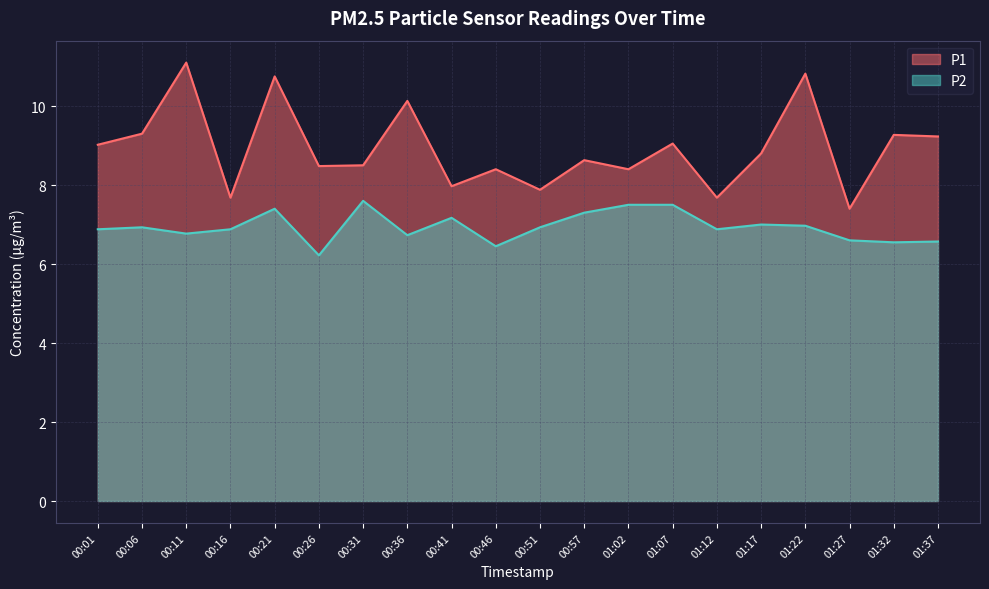

Reading left to right, transcribe all the data shown in this chart.

P1: 00:01=9.0	00:06=9.3	00:11=11.1	00:16=7.7	00:21=10.8	00:26=8.5	00:31=8.5	00:36=10.1	00:41=8.0	00:46=8.4	00:51=7.9	00:57=8.6	01:02=8.4	01:07=9.1	01:12=7.7	01:17=8.8	01:22=10.8	01:27=7.4	01:32=9.3	01:37=9.2
P2: 00:01=6.9	00:06=6.9	00:11=6.8	00:16=6.9	00:21=7.4	00:26=6.2	00:31=7.6	00:36=6.7	00:41=7.2	00:46=6.5	00:51=6.9	00:57=7.3	01:02=7.5	01:07=7.5	01:12=6.9	01:17=7.0	01:22=7.0	01:27=6.6	01:32=6.5	01:37=6.6